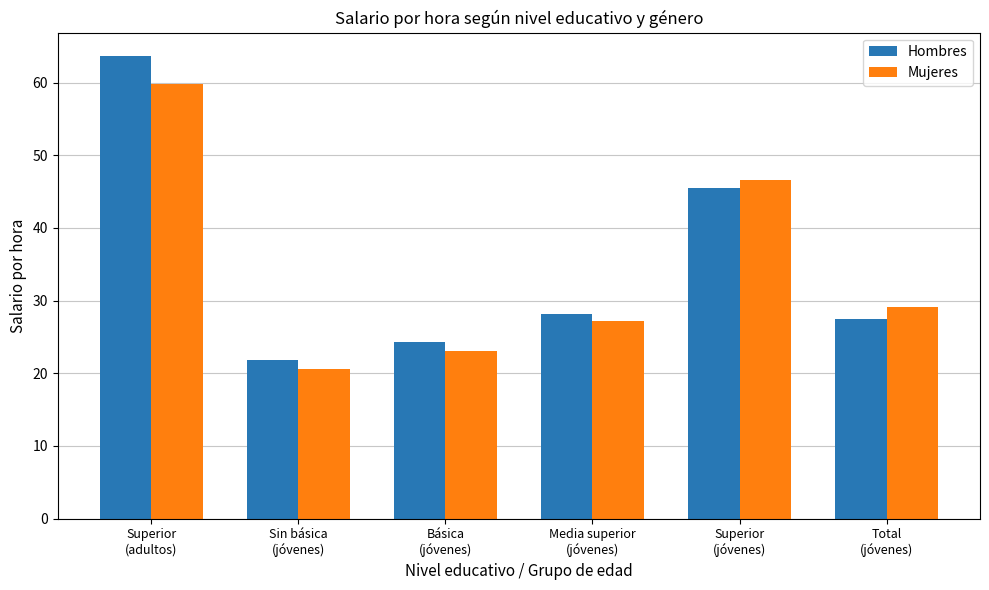

Is it true that Mujeres equals 33.5 at Sin básica
(jóvenes)?

False